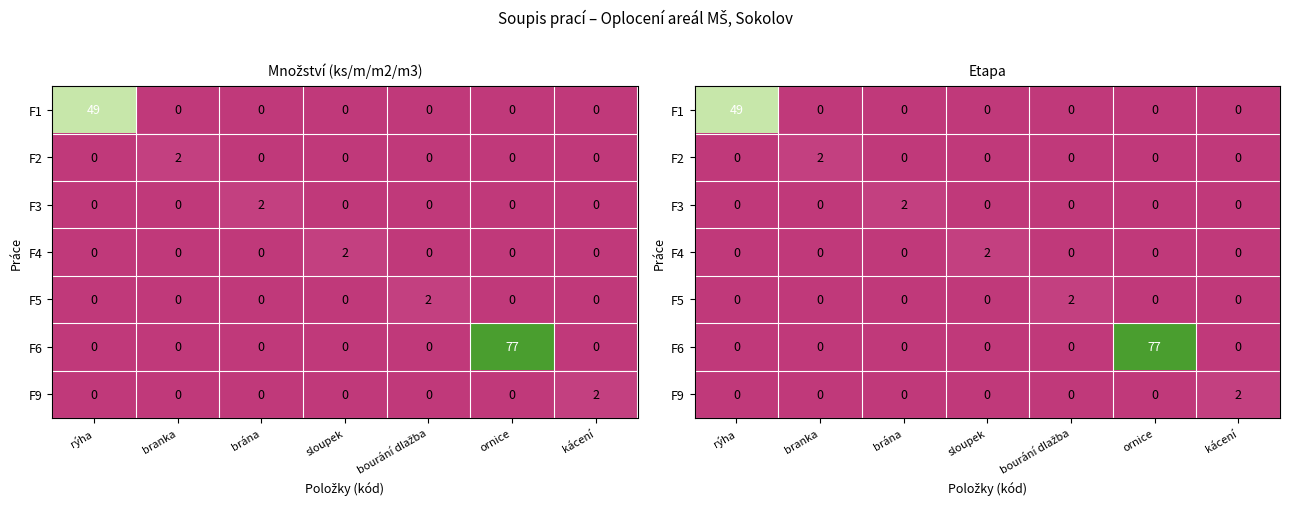

What is the maximum value shown in the chart?

77